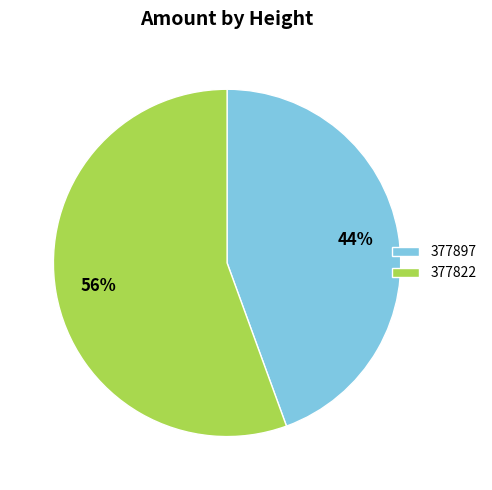

Do 377822 and 377897 together represent more than half of the pie?

Yes